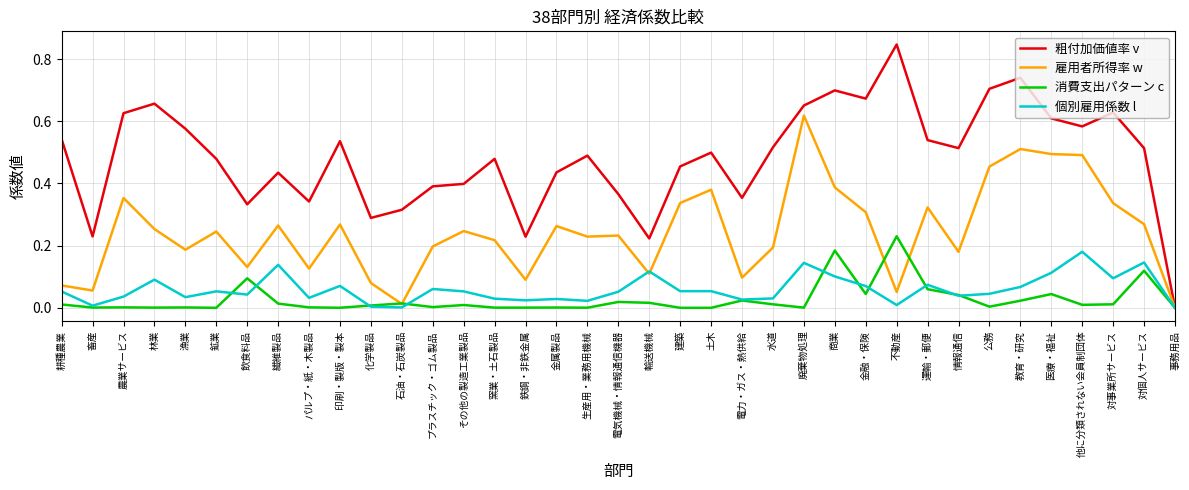

Count the number of data series in this chart.

4